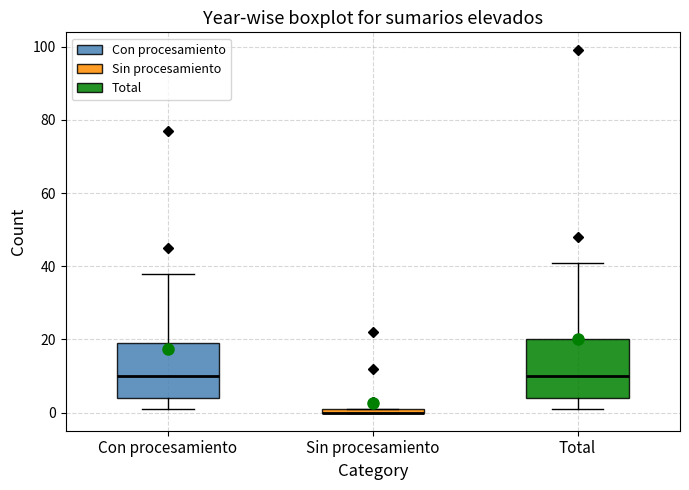

Where is the lower edge of the box for Con procesamiento on the y-axis? The values are not printed on the chart, so give them approximately, as read against the axis.

4